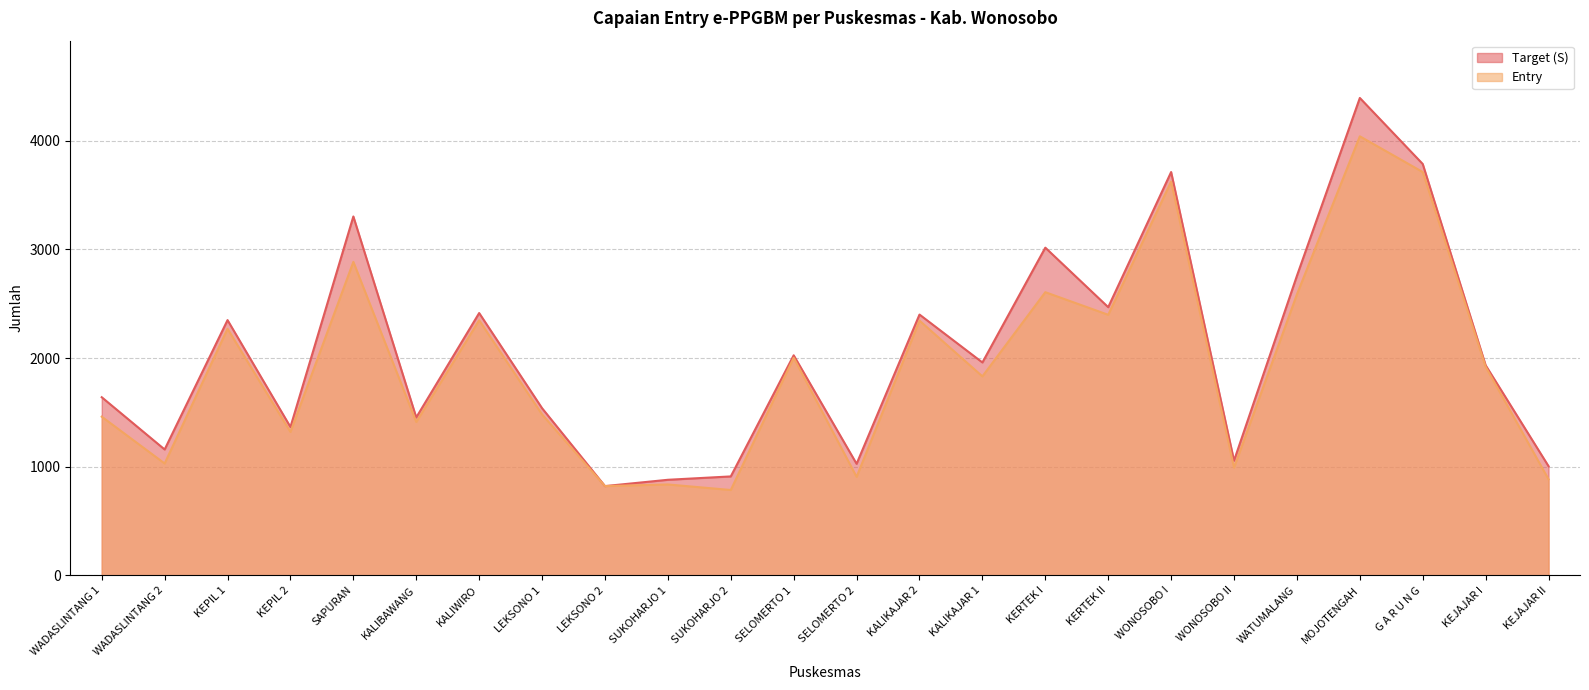

How many interior local valleys does the Target (S) series have?

8